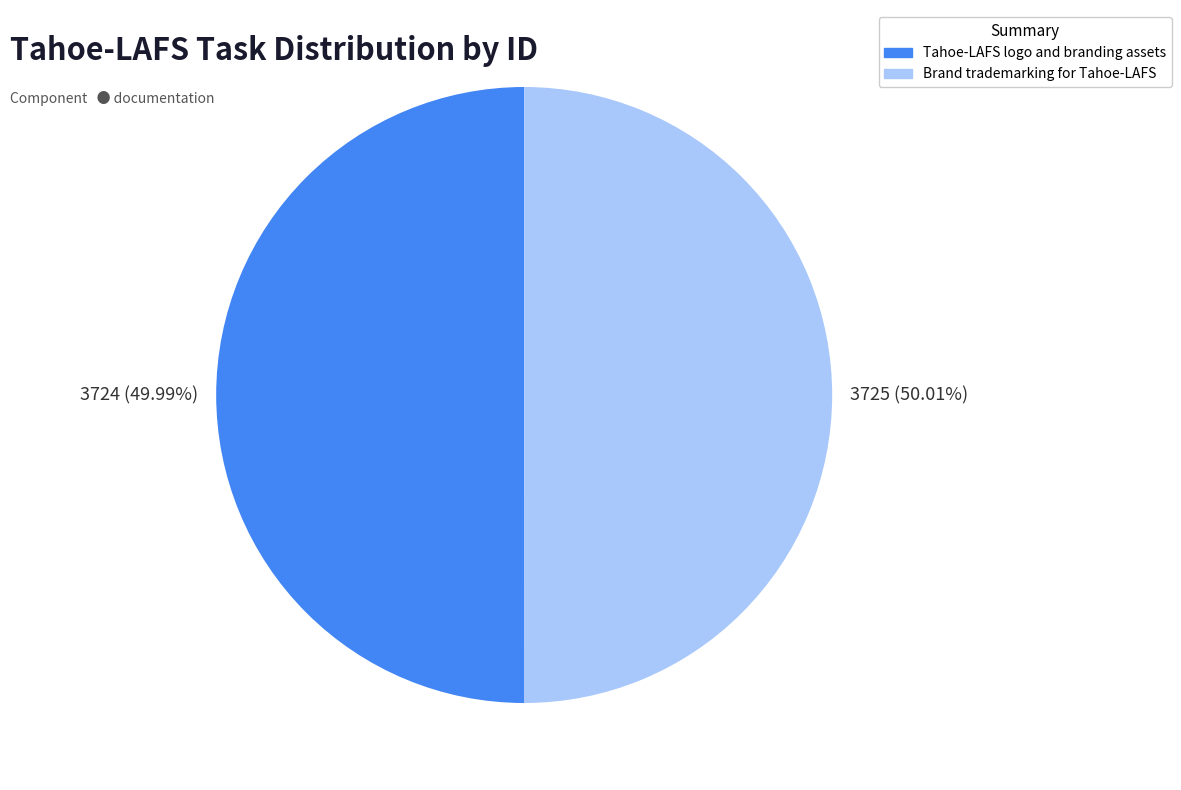

Combined, do Brand trademarking for Tahoe-LAFS and Tahoe-LAFS logo and branding assets account for over 50%?

Yes